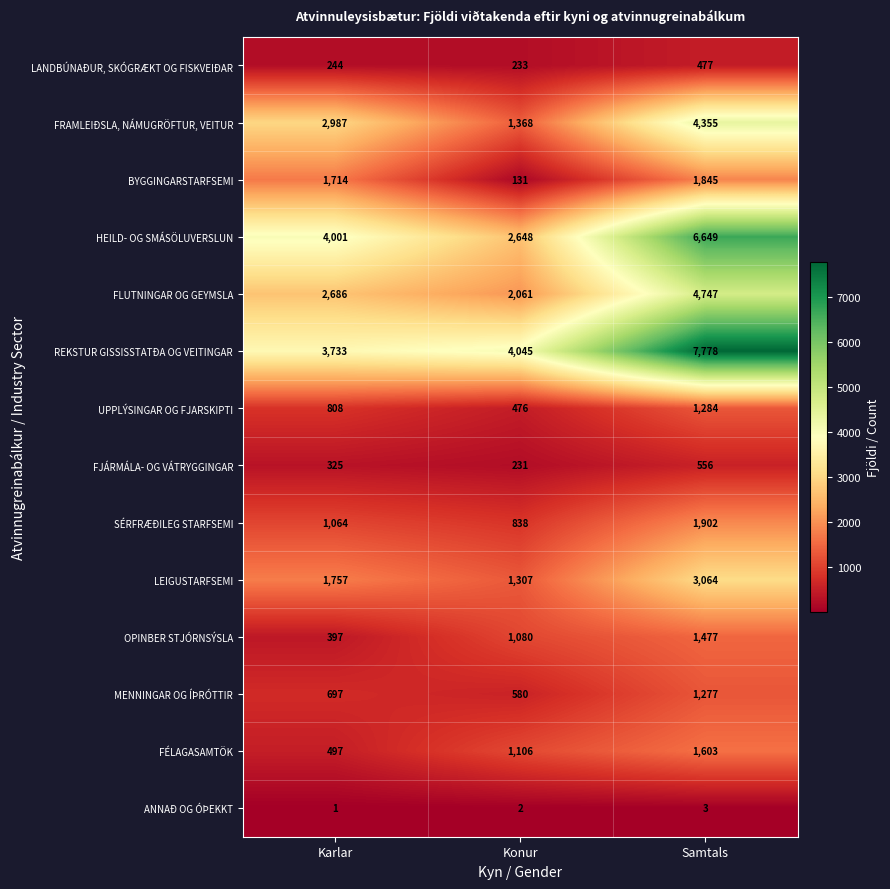

How many HEILD- OG SMÁSÖLUVERSLUN values are between 2648 and 6649?

3